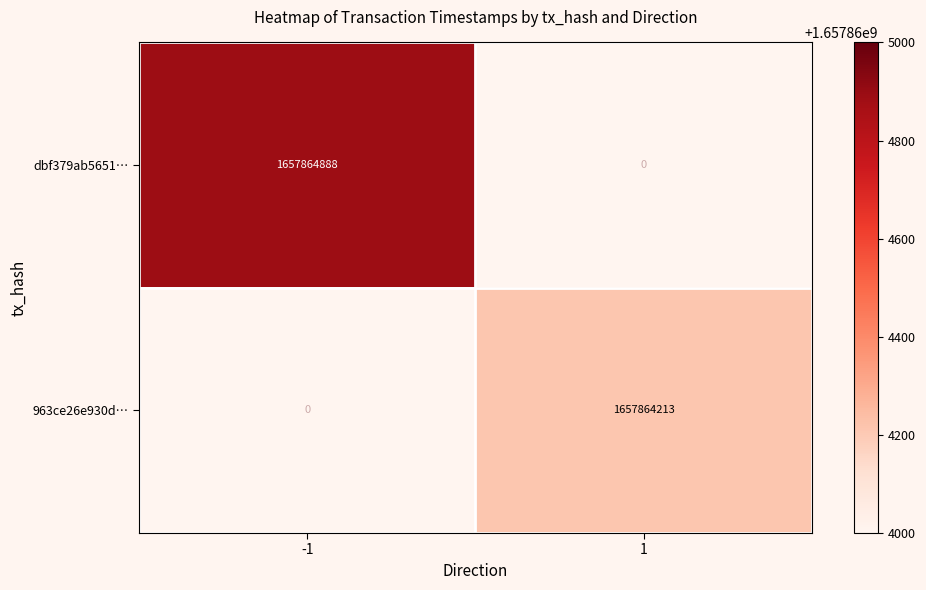

The 963ce26e930d19c9c52107bef253f0e76ca7218 series shows -870708156 at -1. True or false?

False